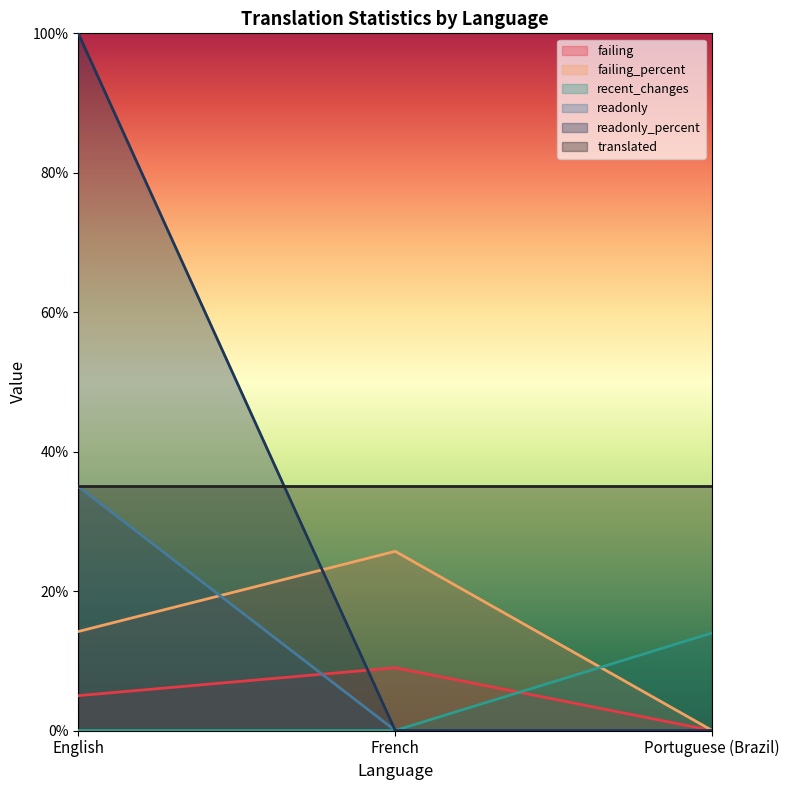

Between French and English, which is larger?

French